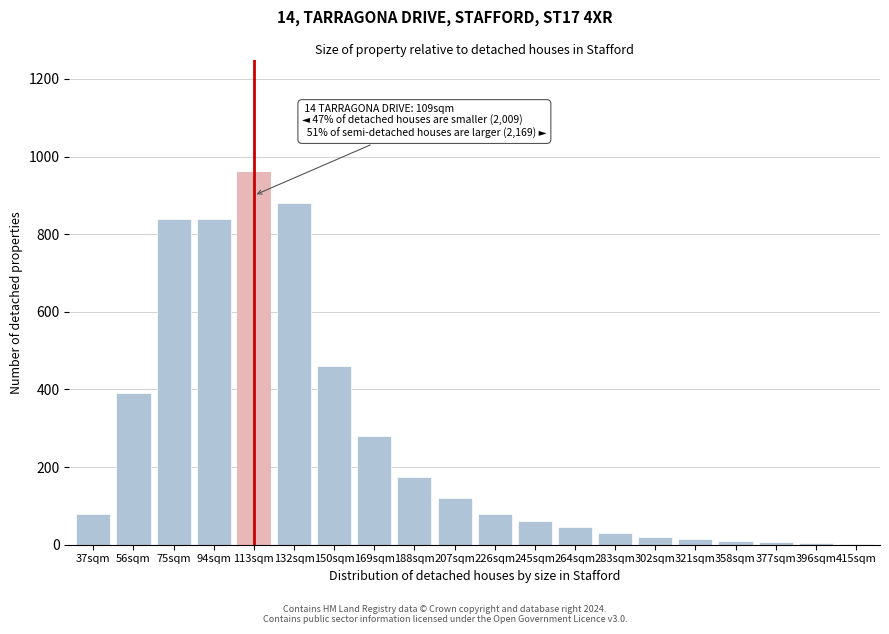

The chart shows a value of 684 at 56sqm. True or false?

False